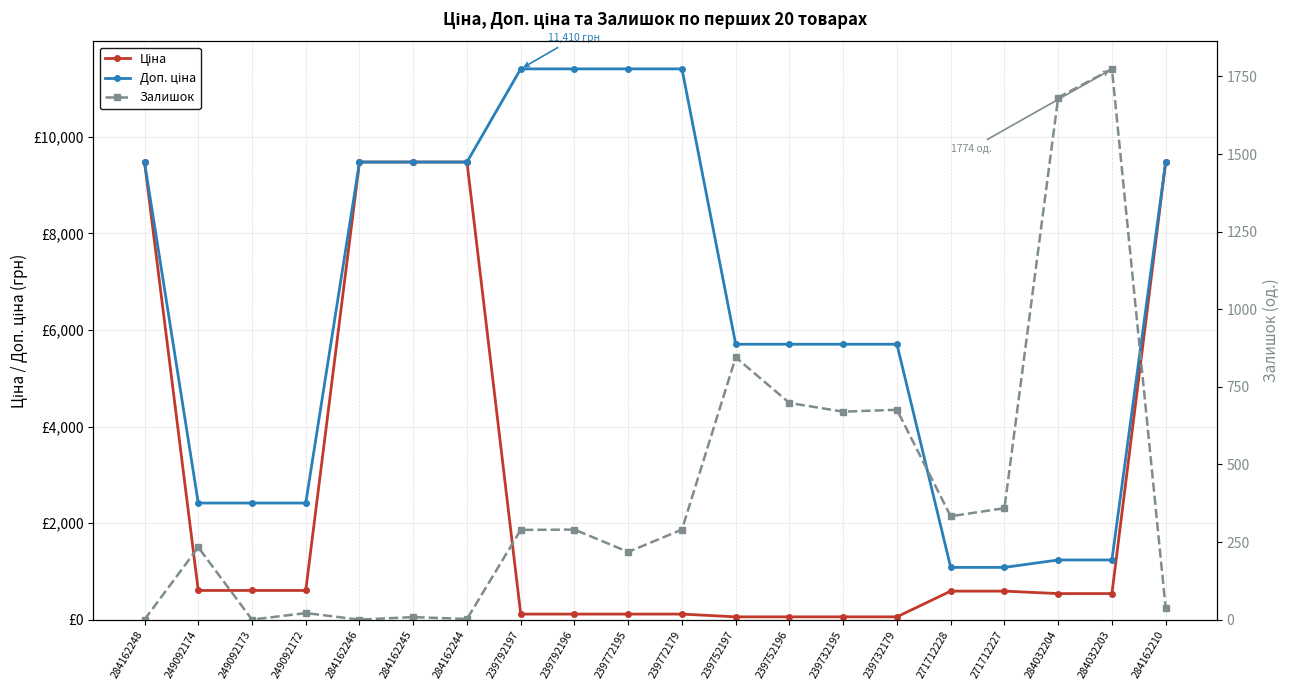

What is the difference between the highest and lowest values at 284162244?

9478.1